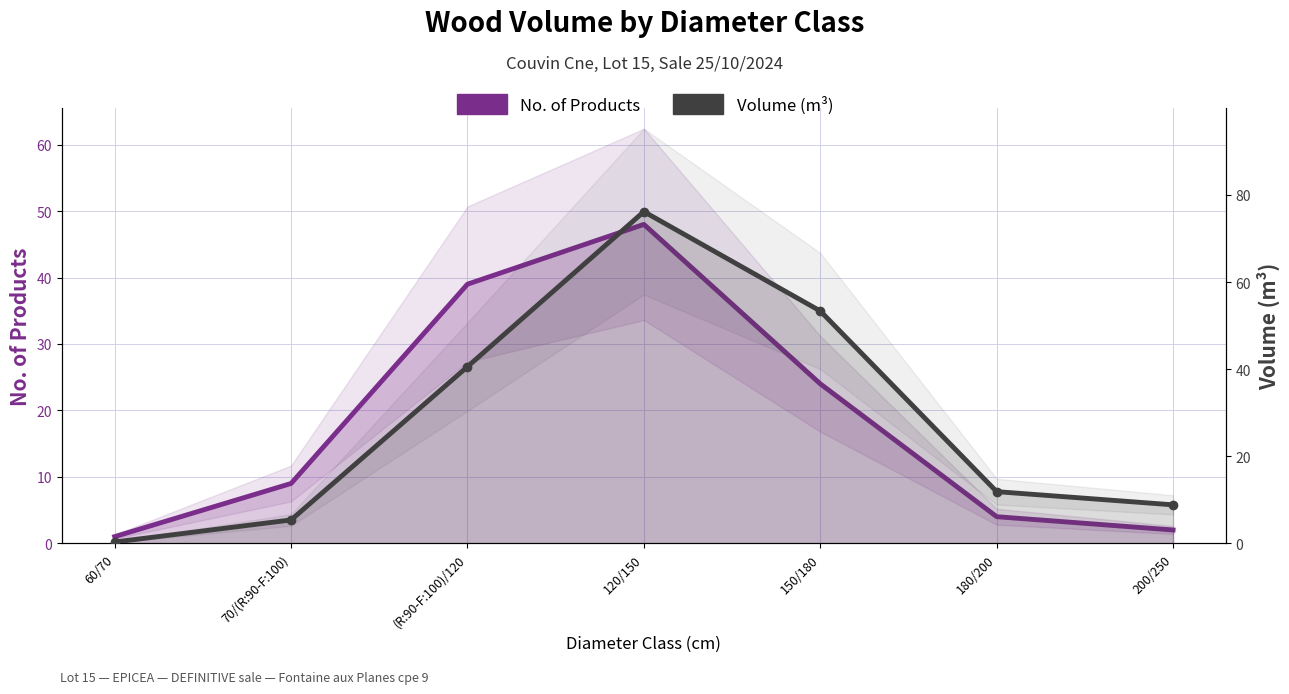

At which label does Volume (m³) reach its peak?

120/150